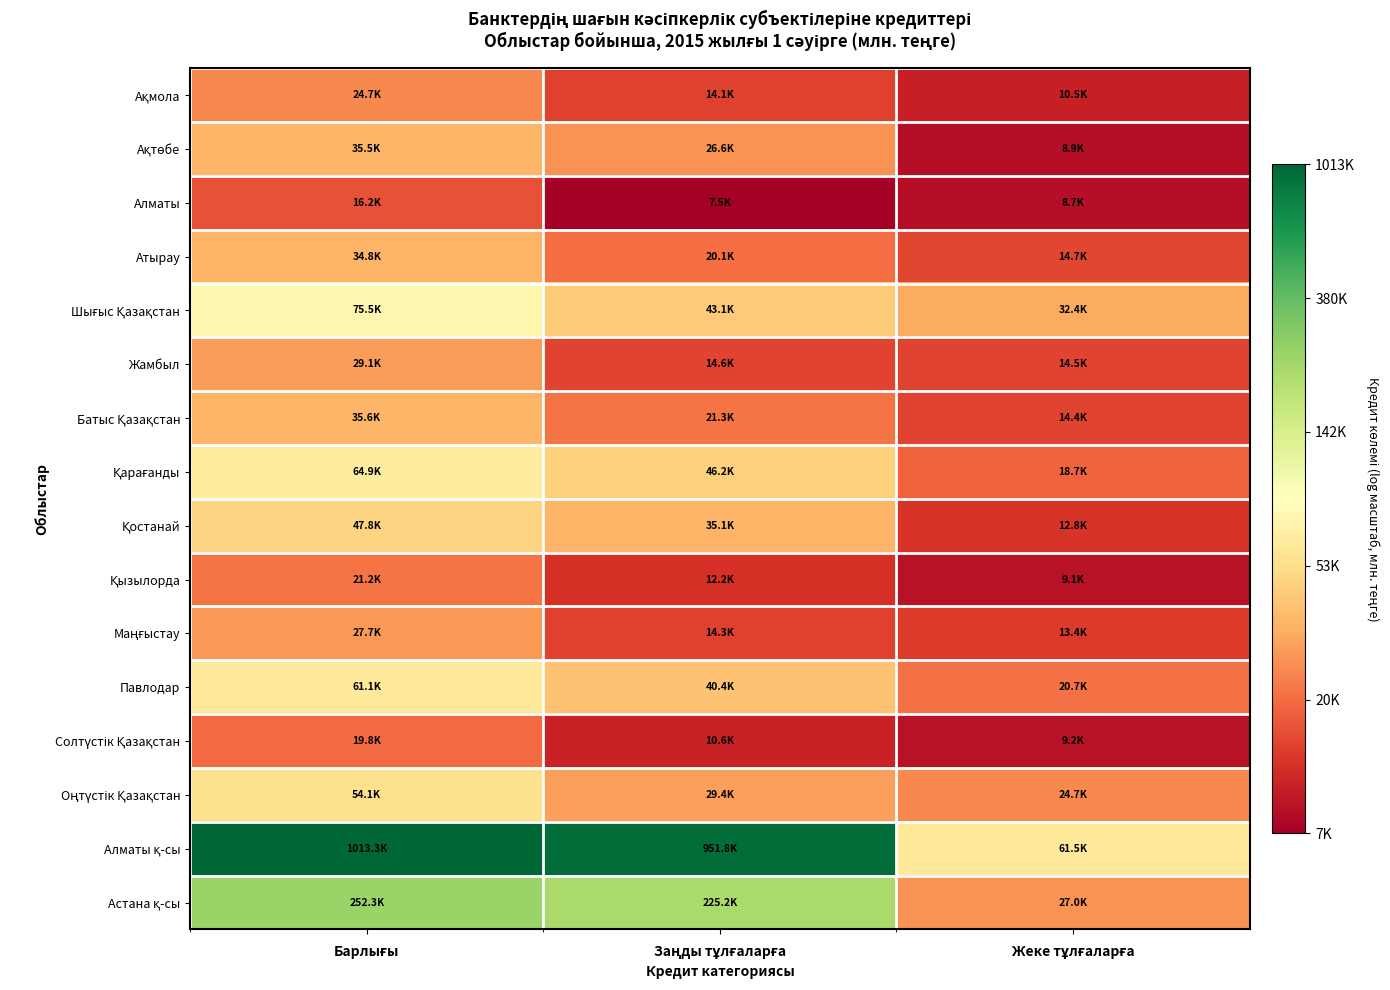

At how many categories does at least one series exceed 10?

3